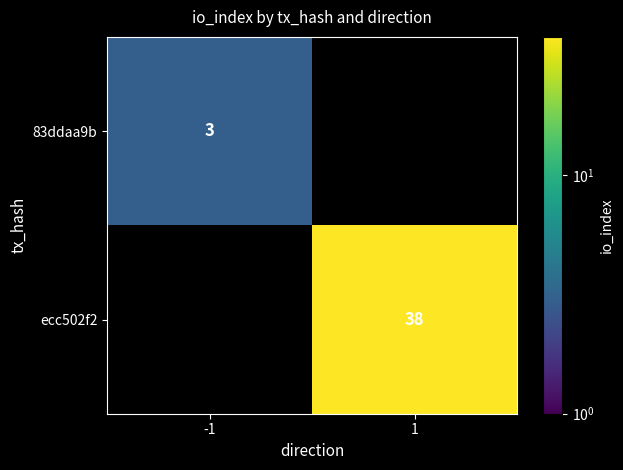

The ecc502f2 series shows 23 at 1. True or false?

False